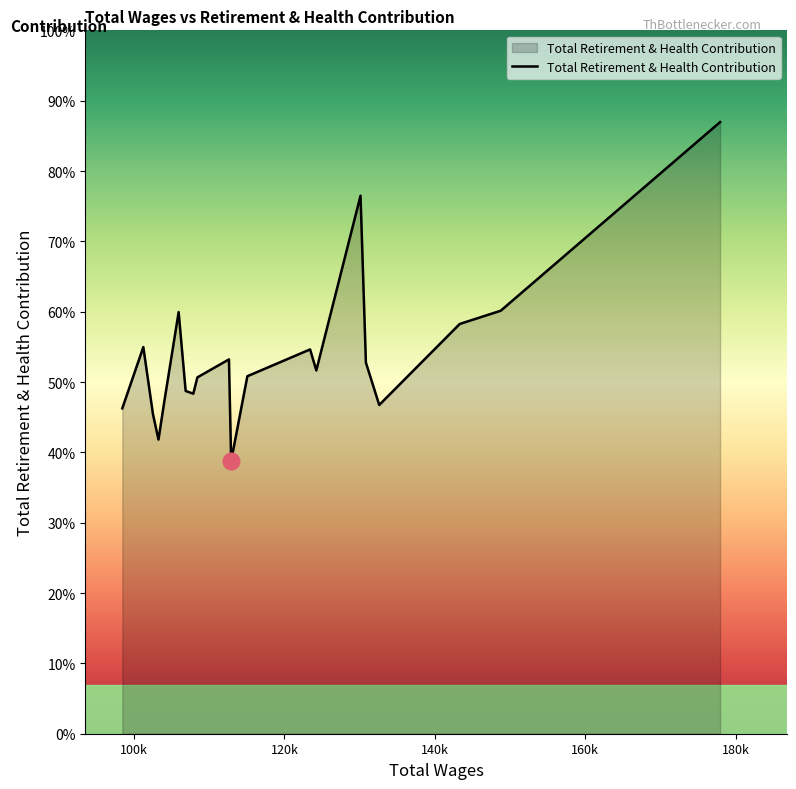

Does the chart have visible grid lines?

No